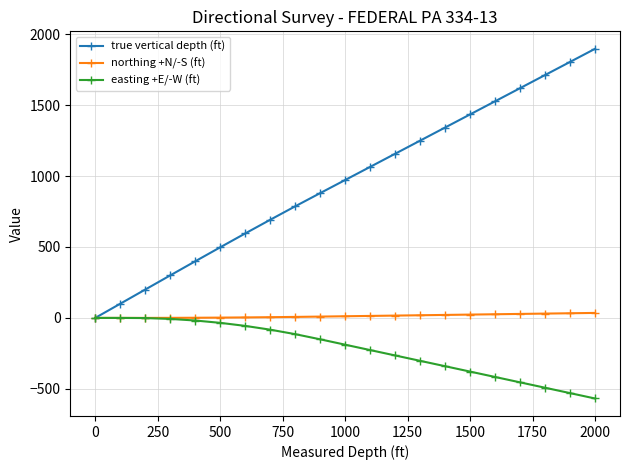

True or false: true vertical depth (ft) has more than 1 points higher than both neighbors.

False